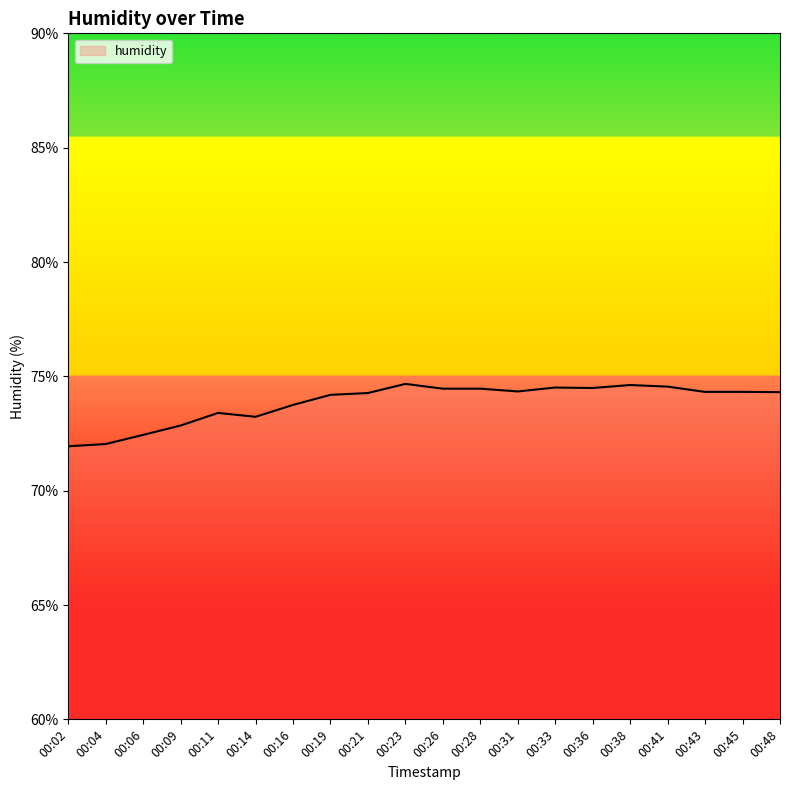

What is the average value?

73.9